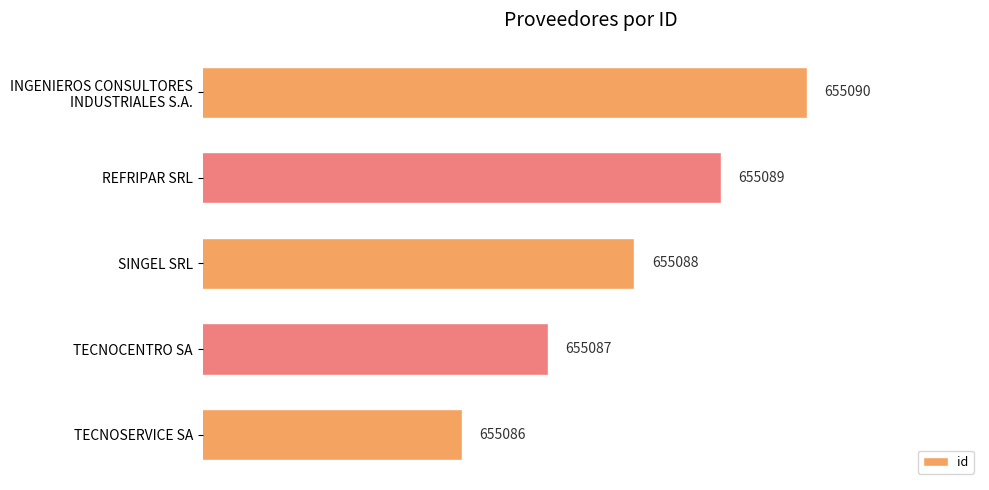

What is the minimum value shown in the chart?

655086